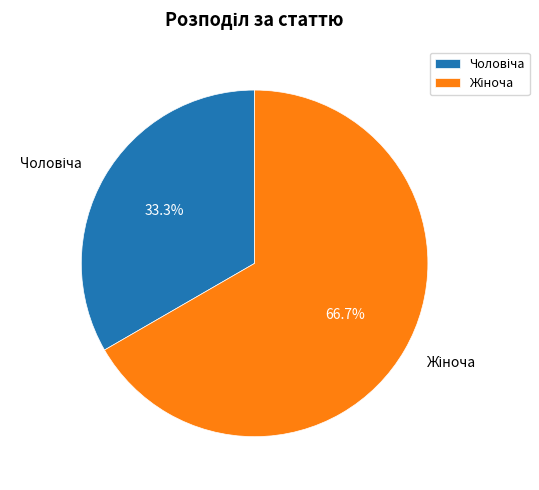

Is there any slice that represents more than half of the pie?

Yes